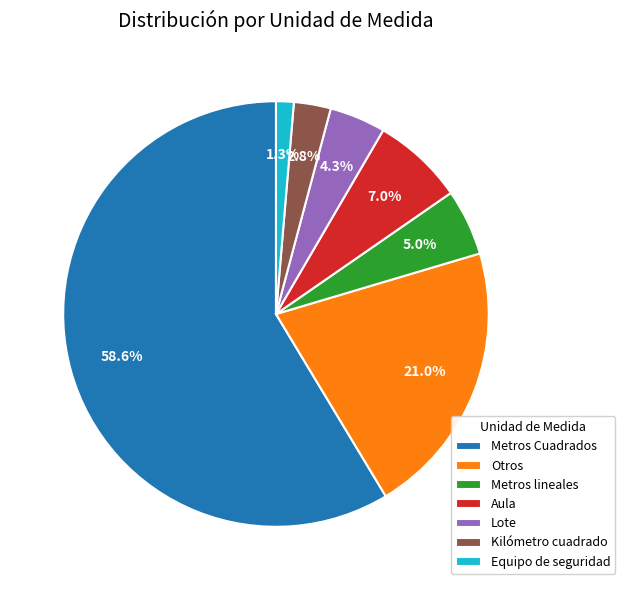

Approximately how many times larger is the value at Metros lineales compared to Metros Cuadrados?

0.1